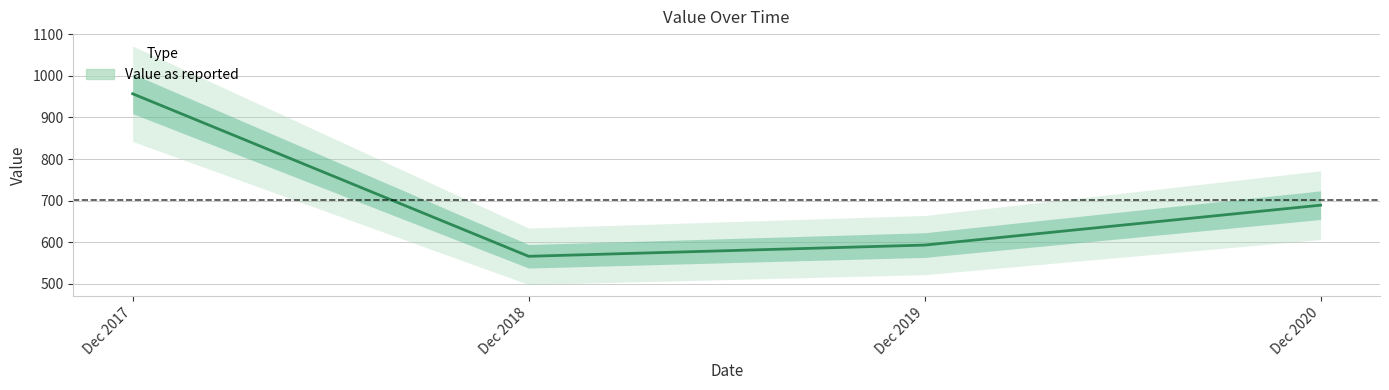

The chart shows a value of 593 at Dec 2019. True or false?

True